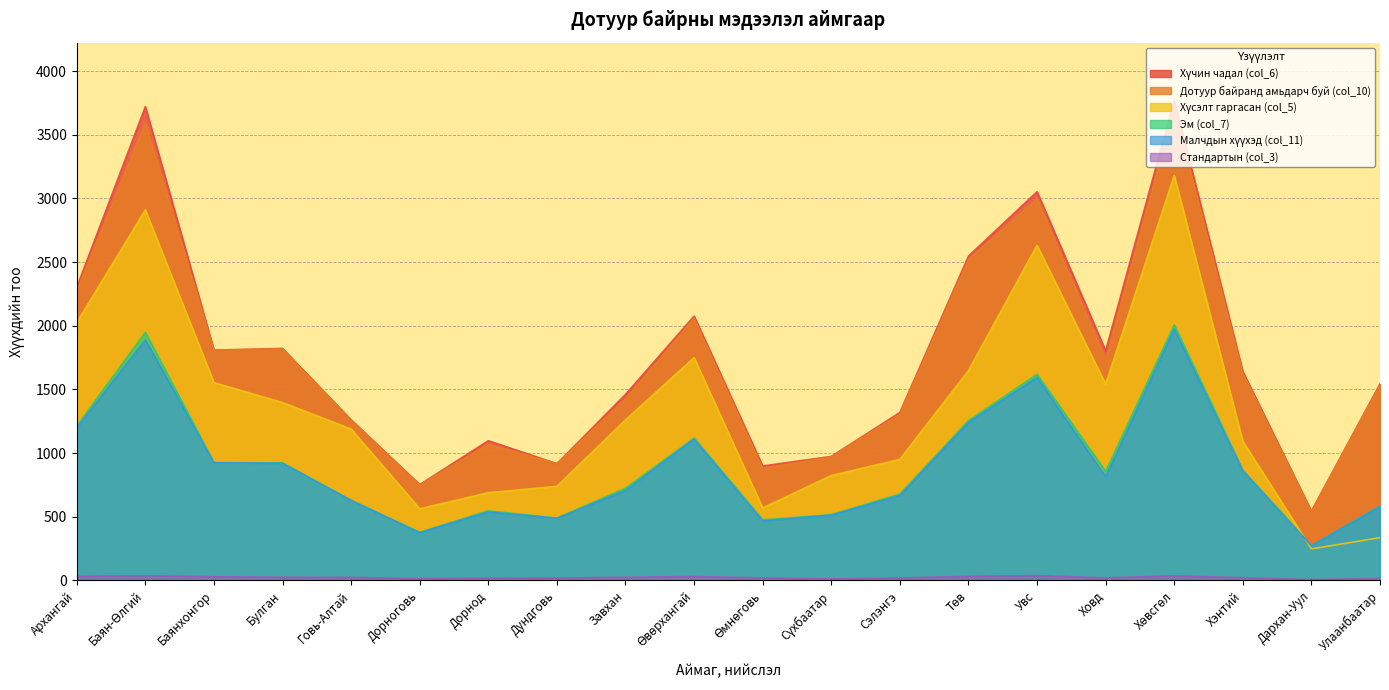

List the labels in order of Хүчин чадал (col_6) value, smallest first.

Дархан-Уул, Дорноговь, Өмнөговь, Дундговь, Сүхбаатар, Дорнод, Говь-Алтай, Сэлэнгэ, Завхан, Улаанбаатар, Хэнтий, Ховд, Баянхонгор, Булган, Өвөрхангай, Архангай, Төв, Увс, Баян-Өлгий, Хөвсгөл